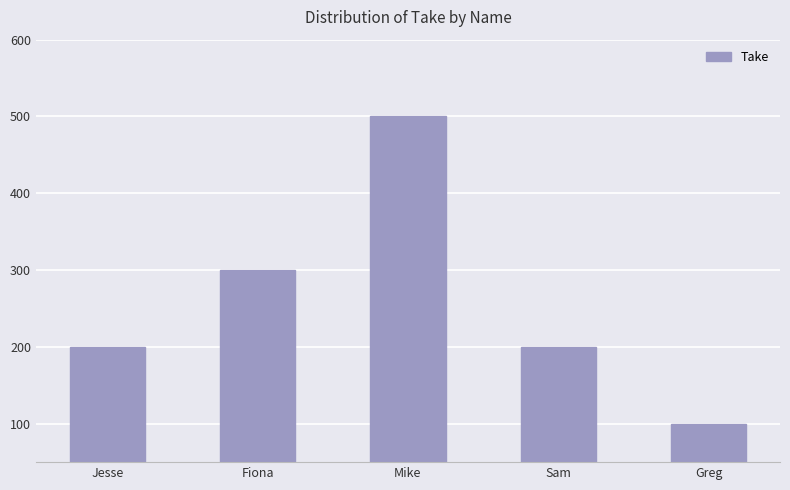

What is the difference between the values at Sam and Mike?

300